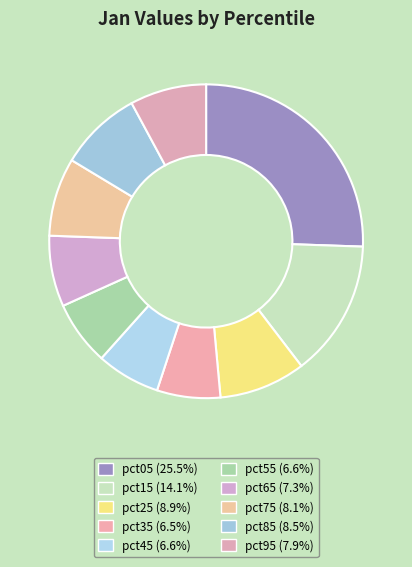

True or false: pct15 accounts for 24% of the total.

False